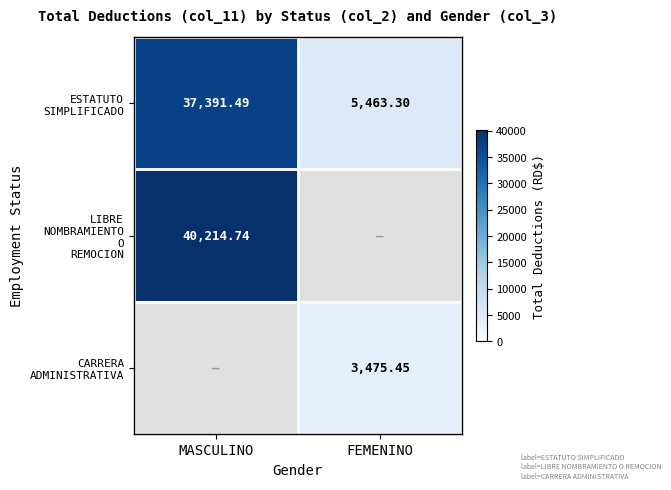

Is it true that CARRERA ADMINISTRATIVA equals 5405.9 at FEMENINO?

False